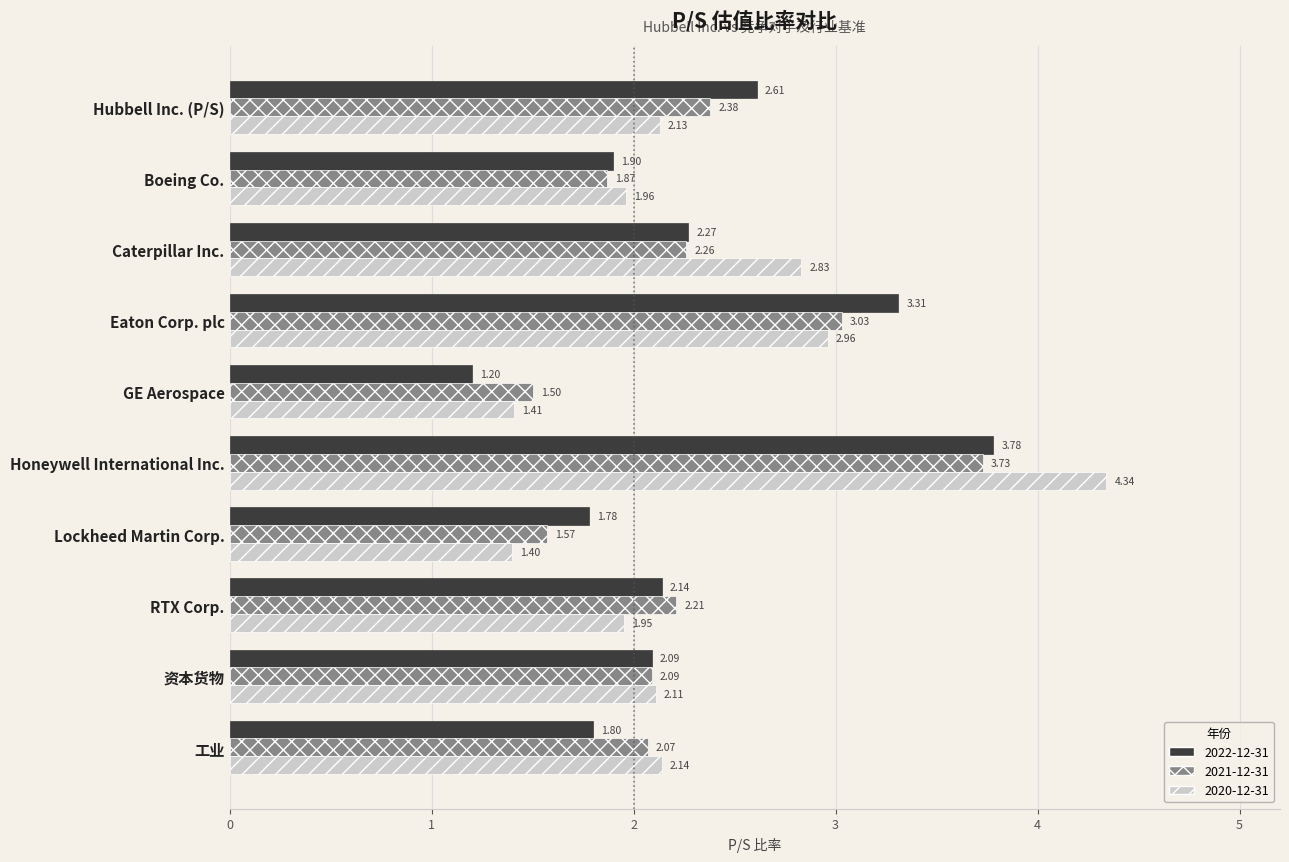

Which series has the widest spread of values?

2020-12-31